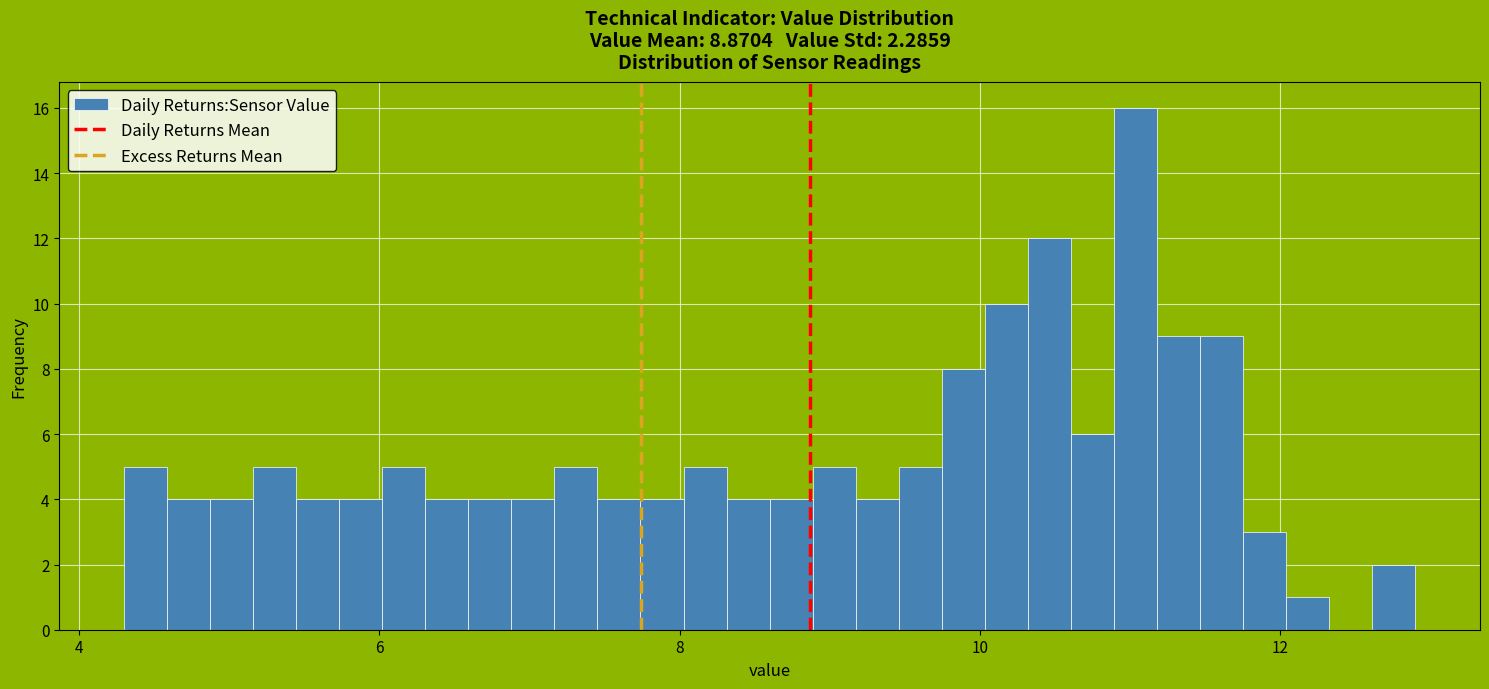

Read against the x-axis, roughly where is the centre of the tallest bar?

11.0